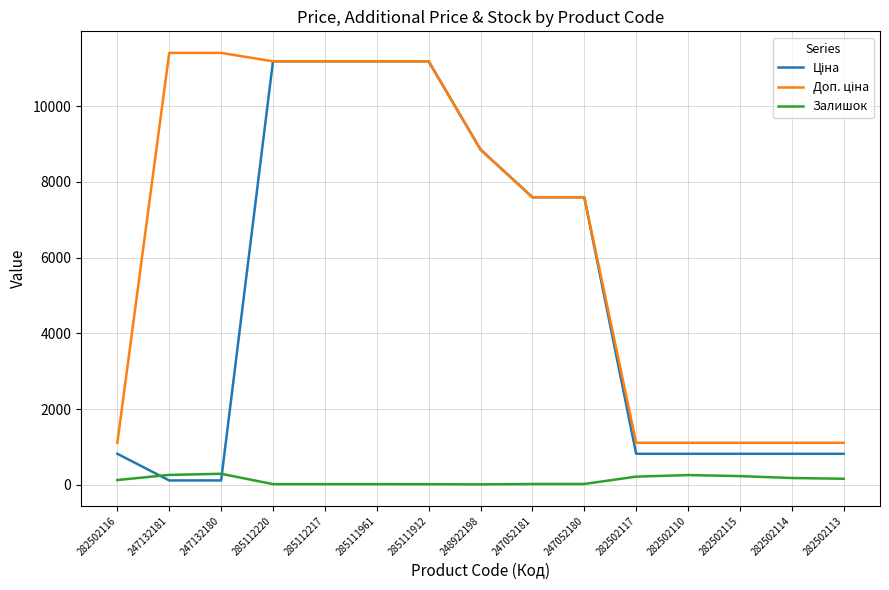

Does the chart have visible grid lines?

Yes